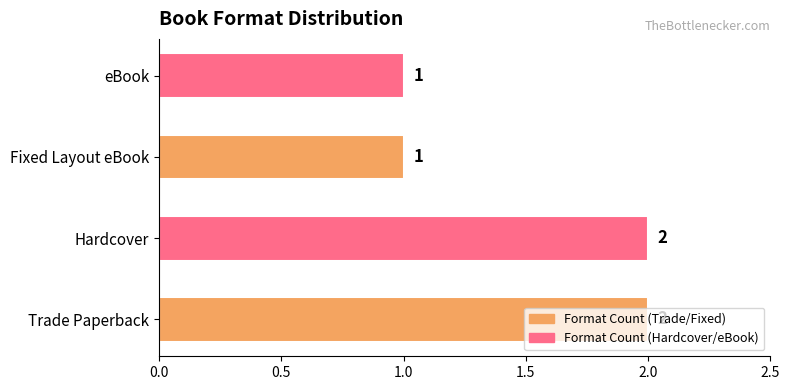

What is the average value?

2